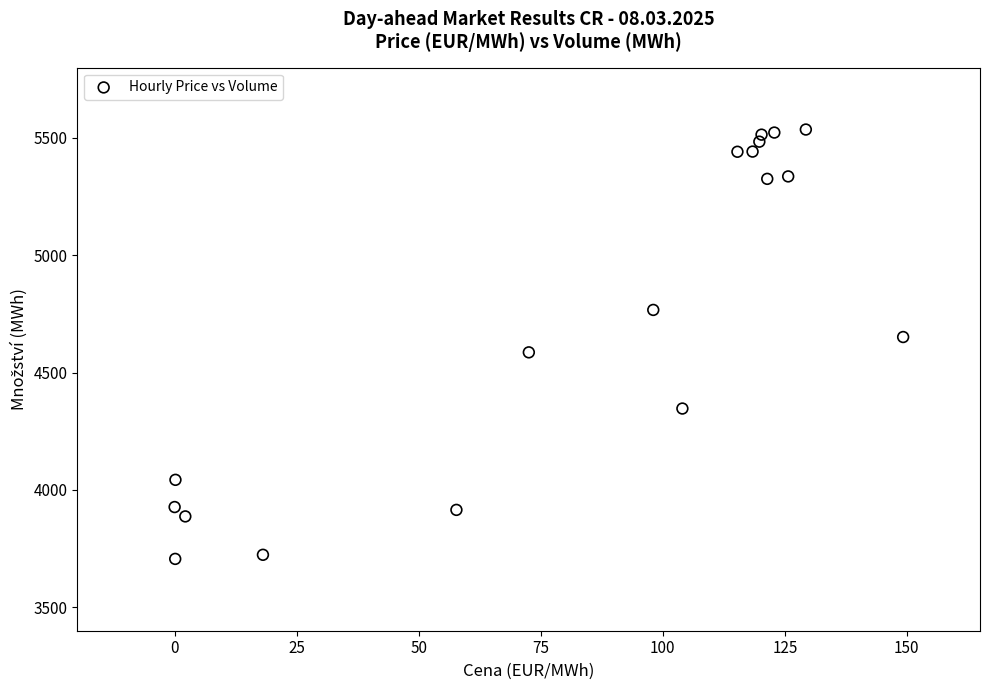

What is the range of Y values (max minus min)?

1829.9